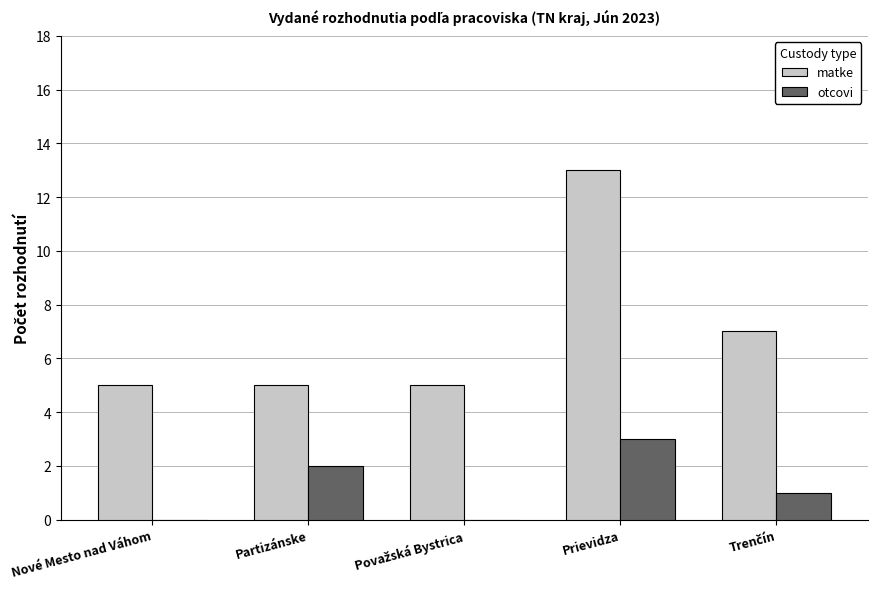

What is the sum of all otcovi values?

6